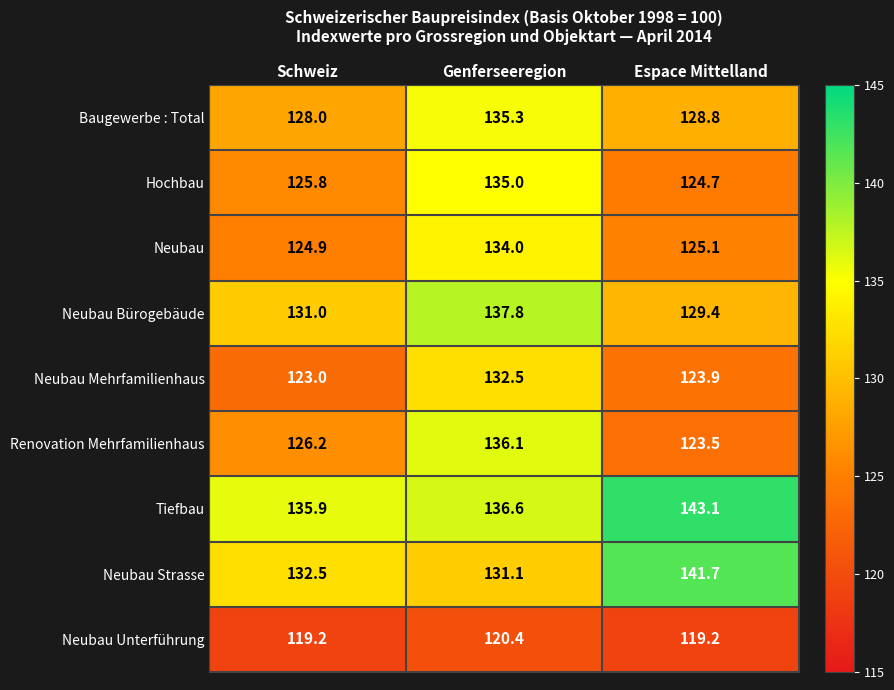

Reading left to right, transcribe all the data shown in this chart.

Baugewerbe : Total: 128.0	135.3	128.8
Hochbau: 125.8	135.0	124.7
Neubau: 124.9	134.0	125.1
Neubau Bürogebäude: 131.0	137.8	129.4
Neubau Mehrfamilienhaus: 123.0	132.5	123.9
Renovation Mehrfamilienhaus: 126.2	136.1	123.5
Tiefbau: 135.9	136.6	143.1
Neubau Strasse: 132.5	131.1	141.7
Neubau Unterführung: 119.2	120.4	119.2